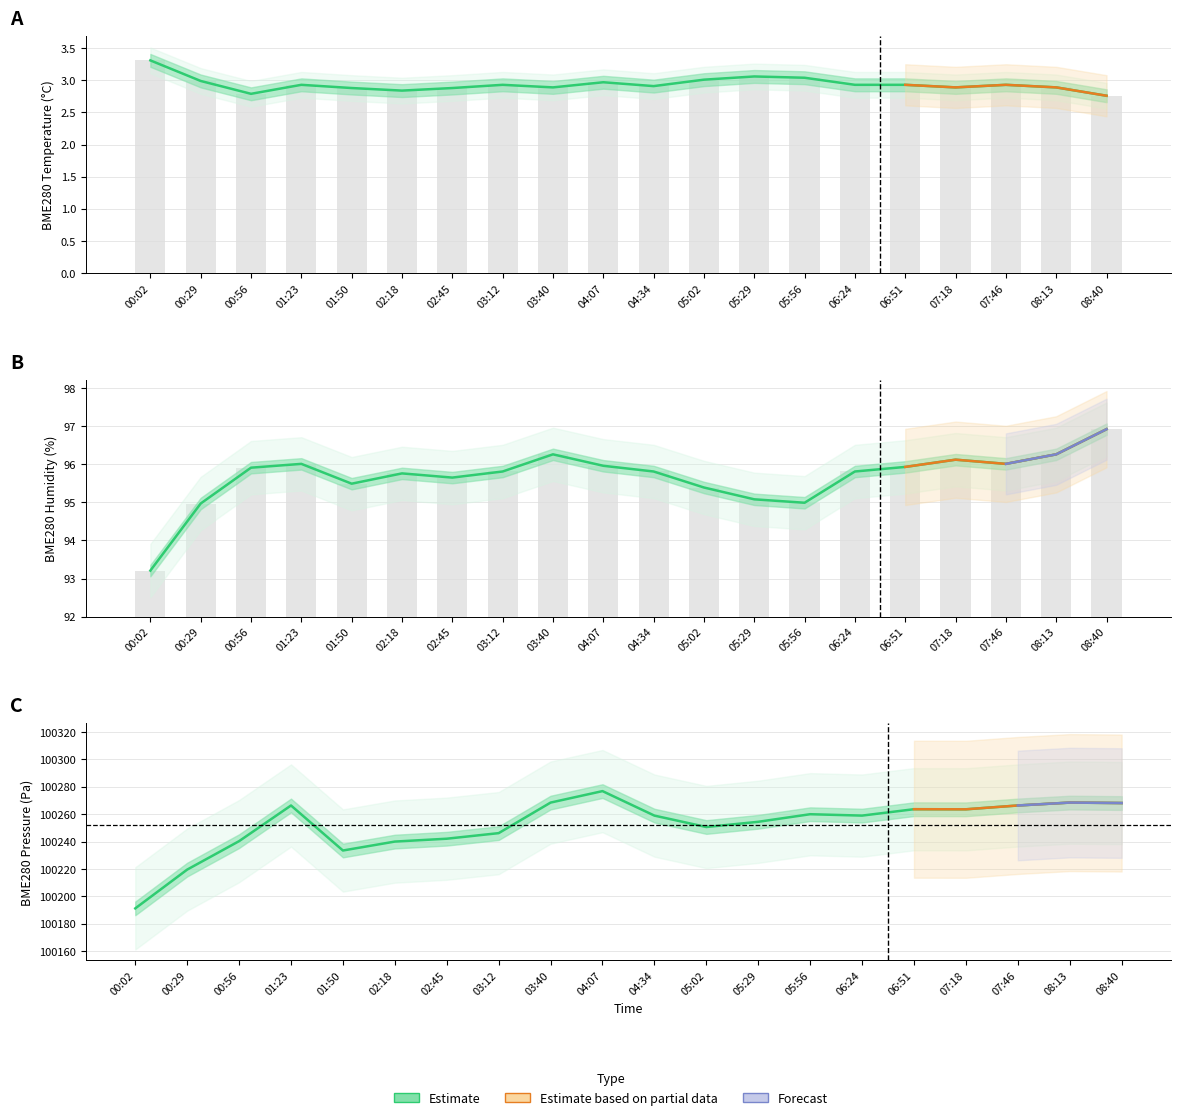

At which label is BME280_humidity closest to 95?

05:56